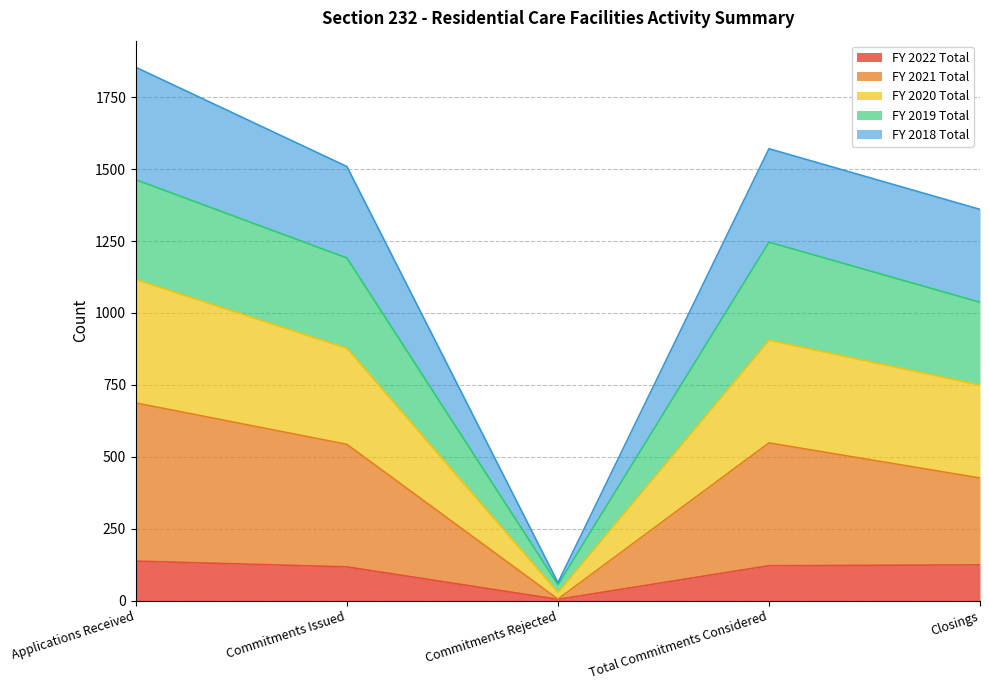

What is the sum of the FY 2022 Total values at Closings and Applications Received?

261